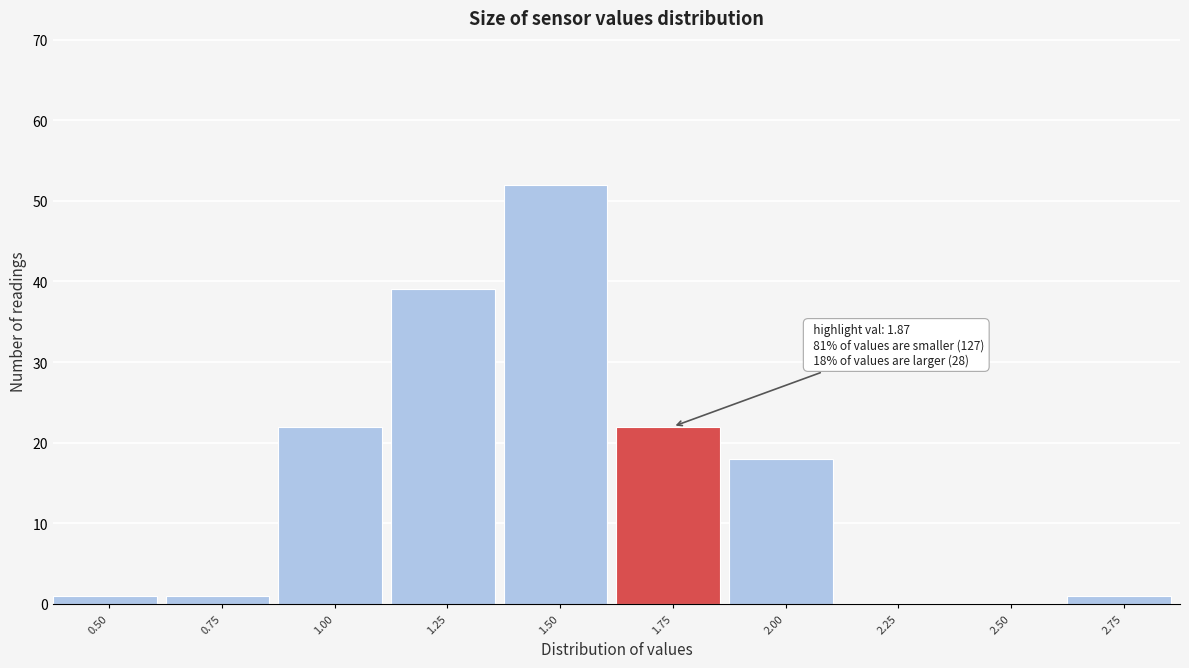

Reading left to right, what are all the values shown in this chart?

0.50=1	0.75=1	1.00=22	1.25=39	1.50=52	1.75=22	2.00=18	2.25=0	2.50=0	2.75=1